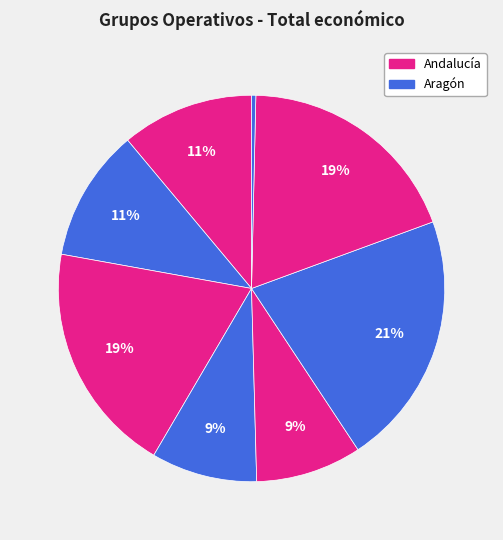

How many segments does this pie chart have?

8